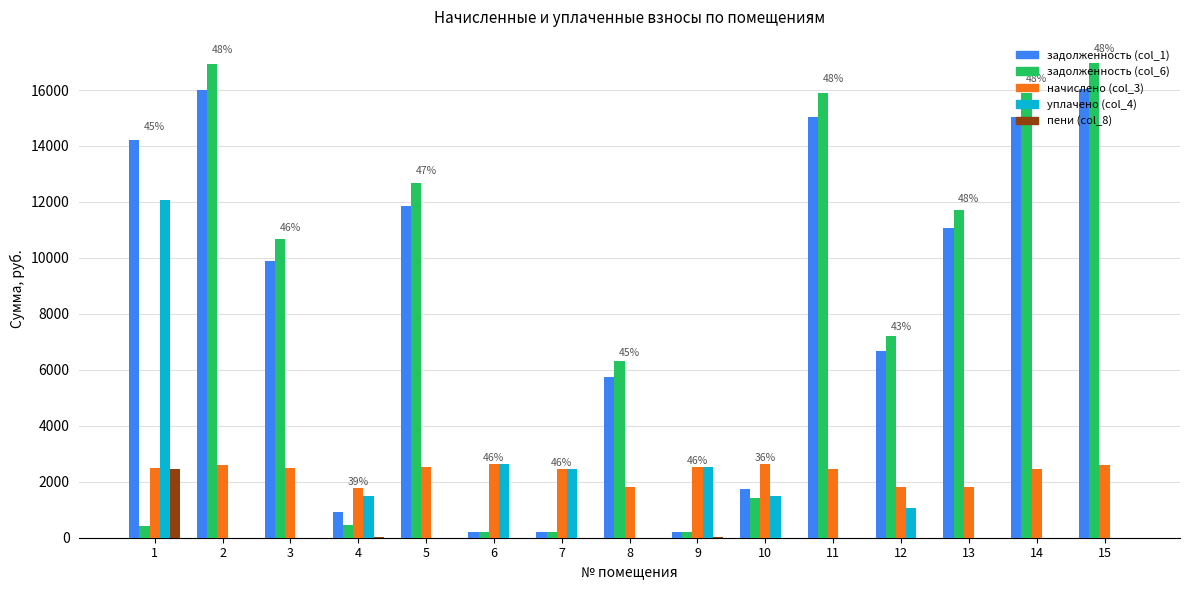

What are all the series names shown in the legend?

задолженность (col_1), задолженность (col_6), начислено (col_3), уплачено (col_4), пени (col_8)